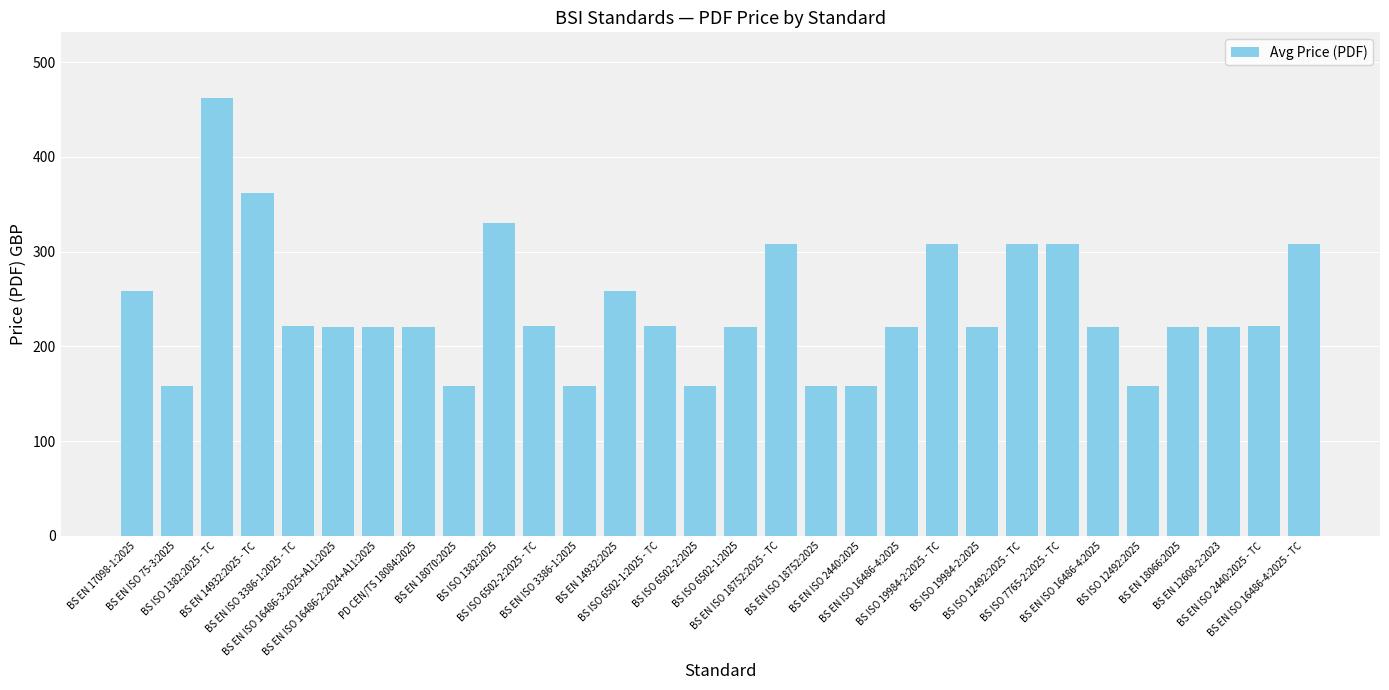

Does the chart contain any negative values?

No